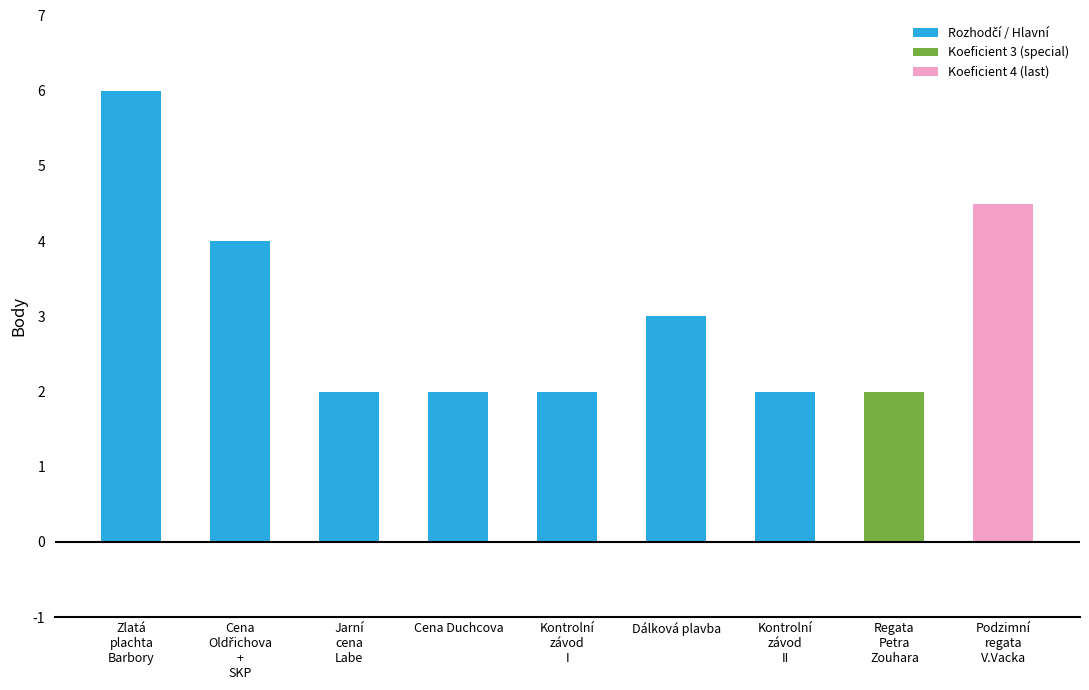

What is the label of the 8th bar from the left?

Regata
Petra
Zouhara